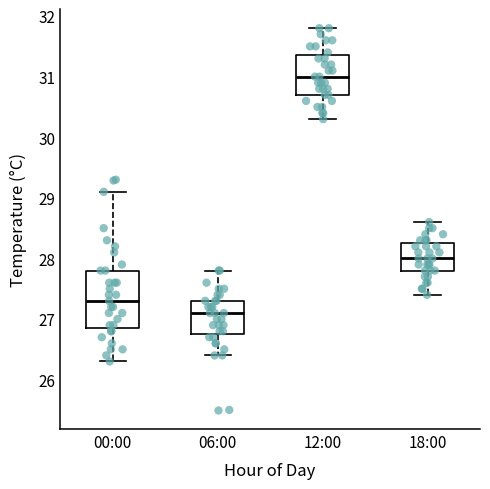

Reading left to right, read every box against the y-axis: the position of its median line, the range the box covers, and the ends of its whiskers. The values are not printed on the chart, so give them approximately, as read against the axis.

00:00: median 27.3, box 26.9 to 27.8, whiskers 26.3 to 29.1
06:00: median 27.1, box 26.8 to 27.3, whiskers 26.4 to 27.8
12:00: median 31.0, box 30.7 to 31.4, whiskers 30.3 to 31.8
18:00: median 28.0, box 27.8 to 28.3, whiskers 27.4 to 28.6